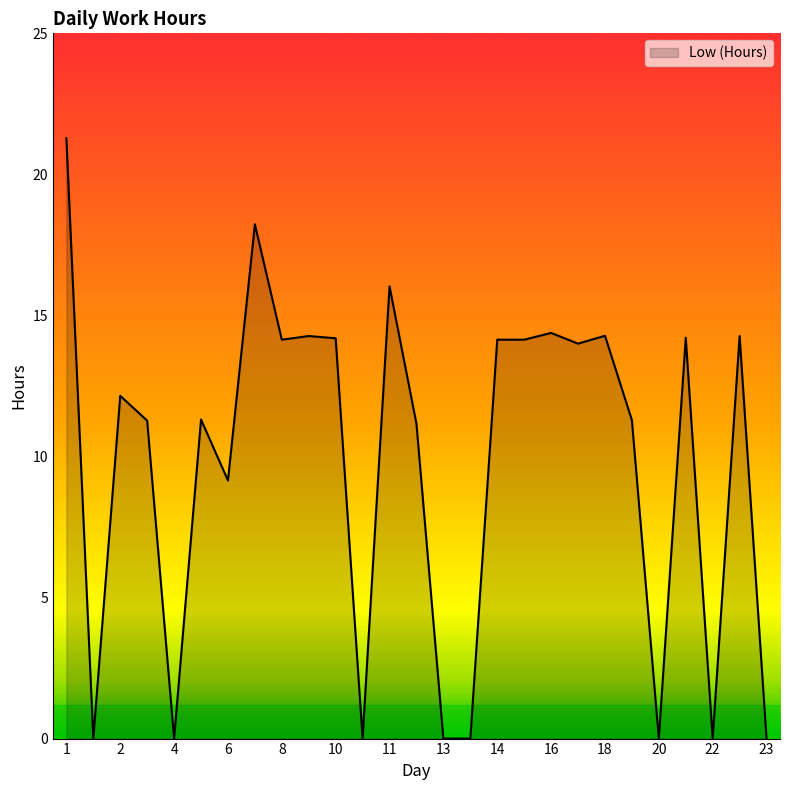

Does the chart have visible grid lines?

No